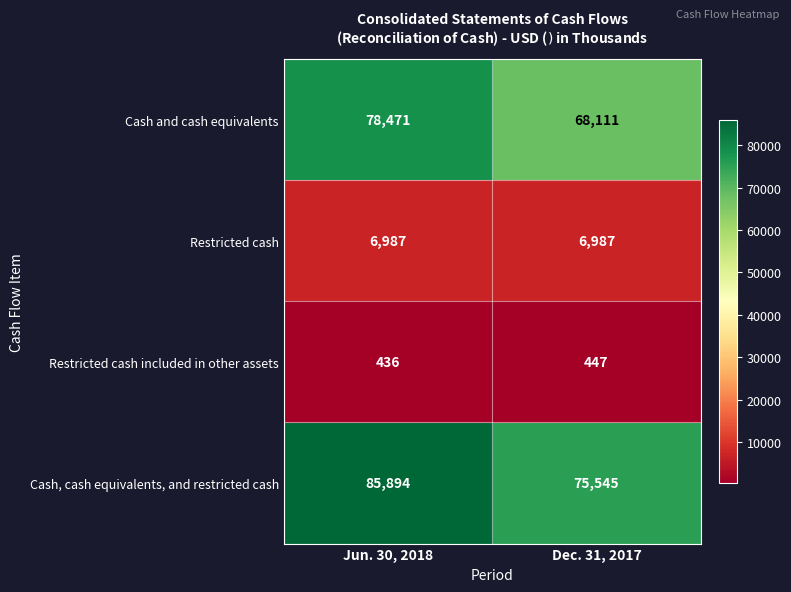

Which series has the largest total across all categories?

Cash, cash equivalents, and restricted cash